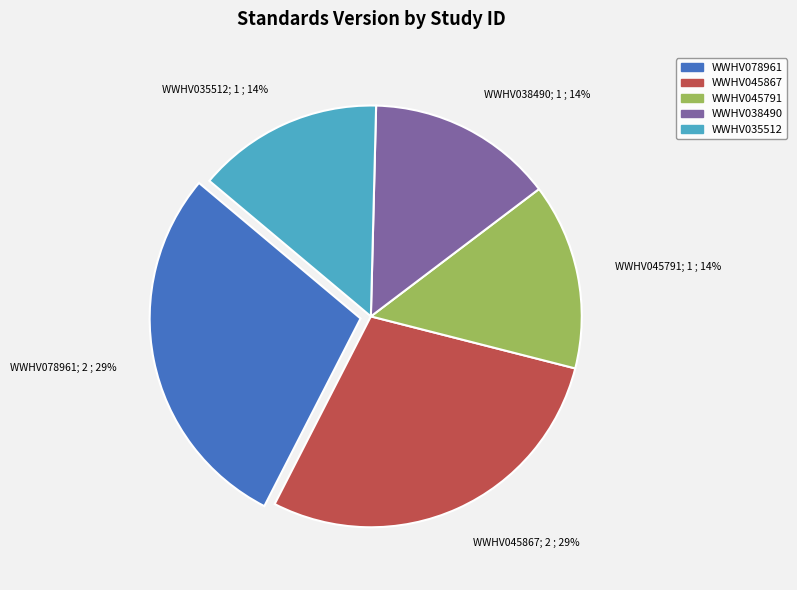

How many slices are in this pie chart?

5